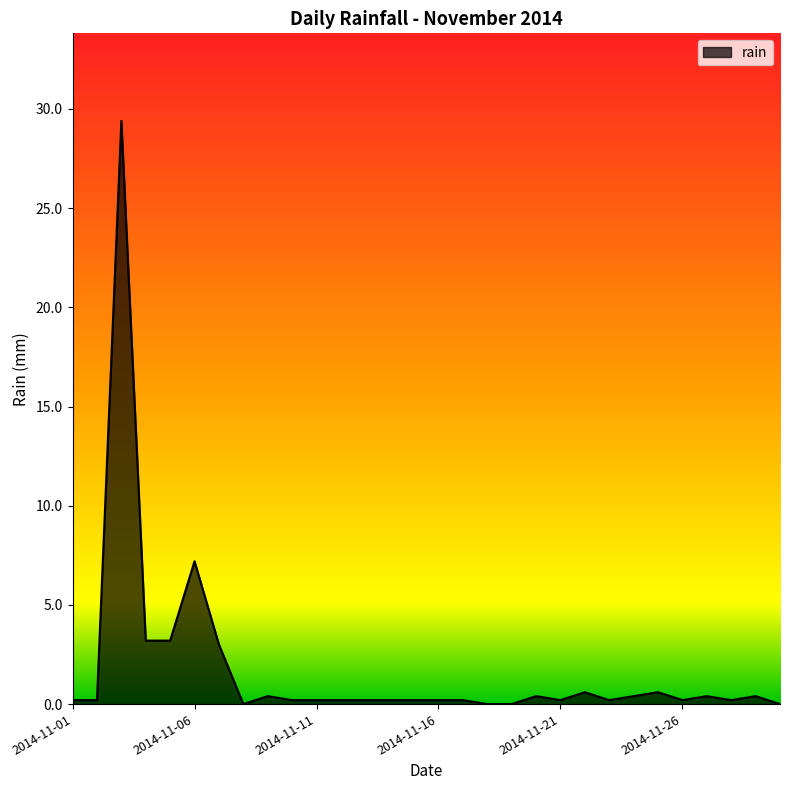

What is the greatest value displayed?

29.4